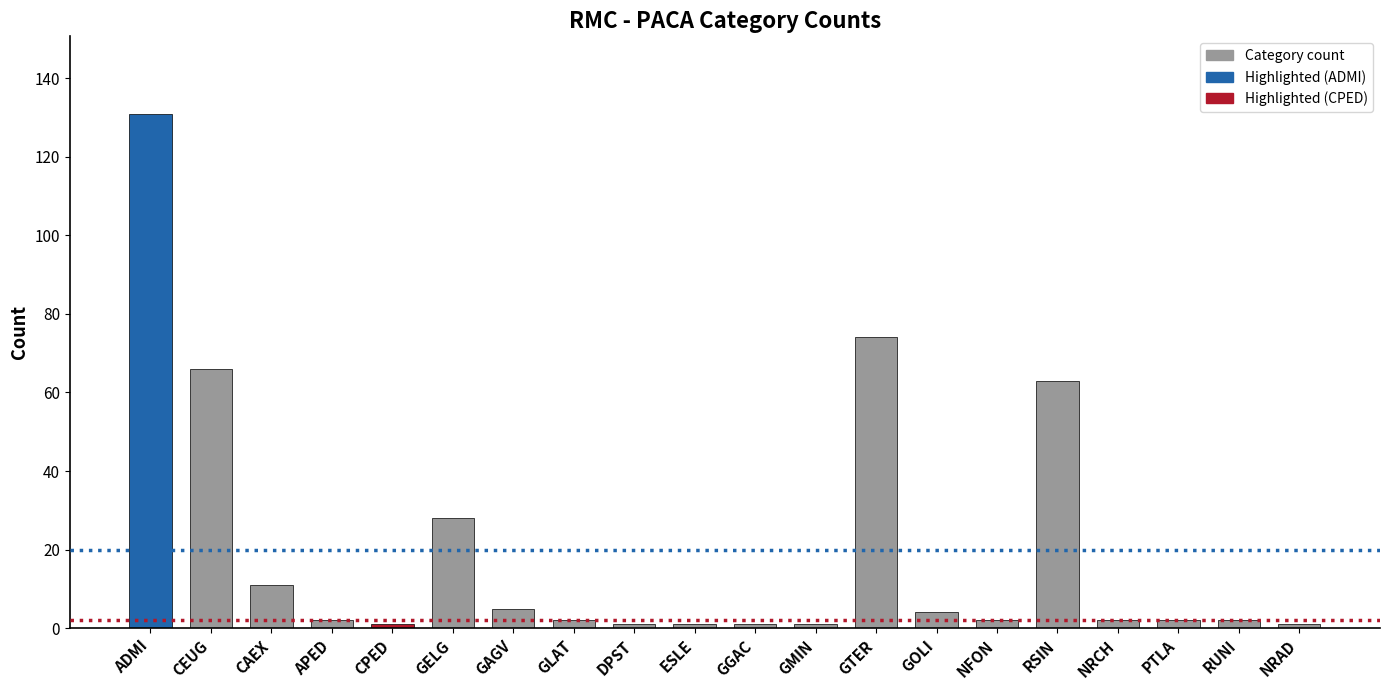

What is the change in value from DPST to RUNI?

+1